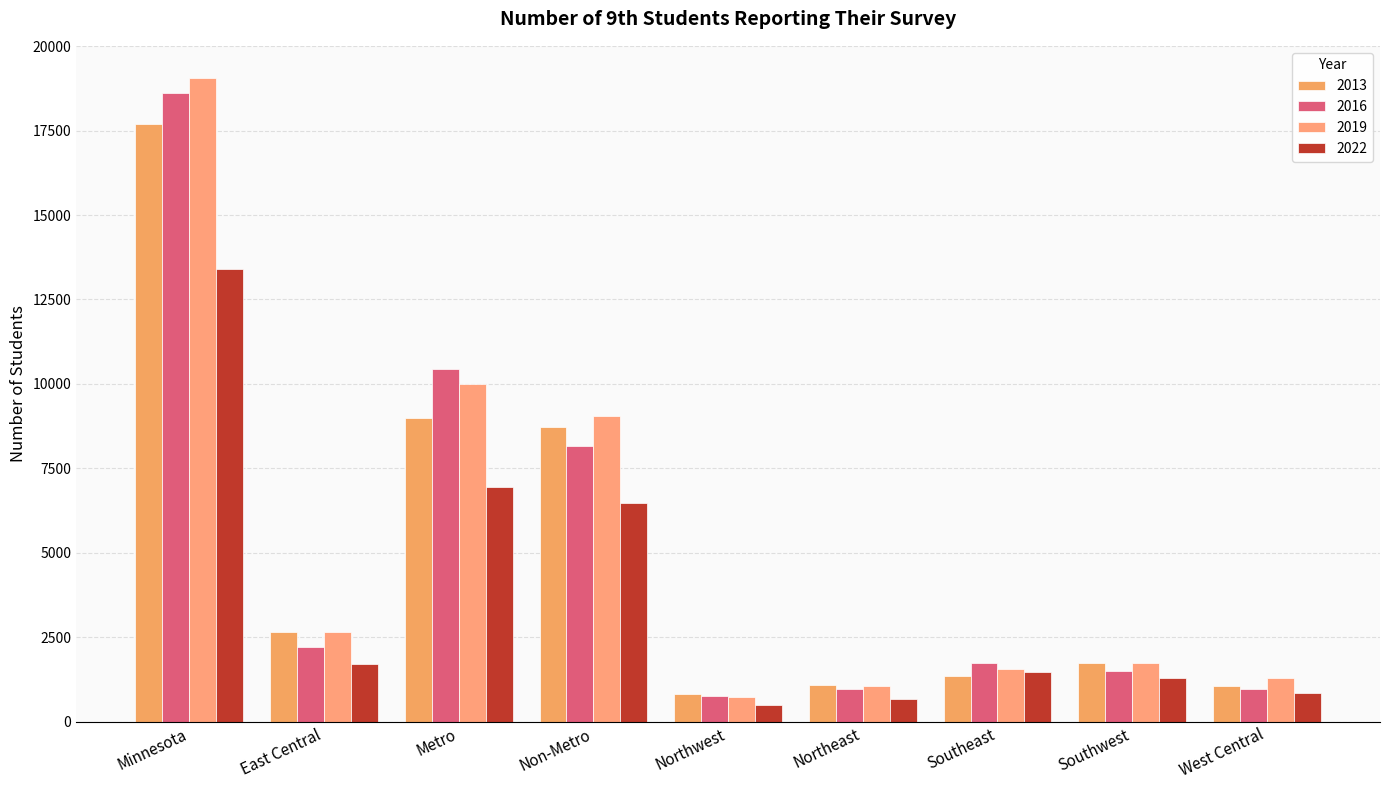

What is the label of the 8th bar from the left?

Southwest